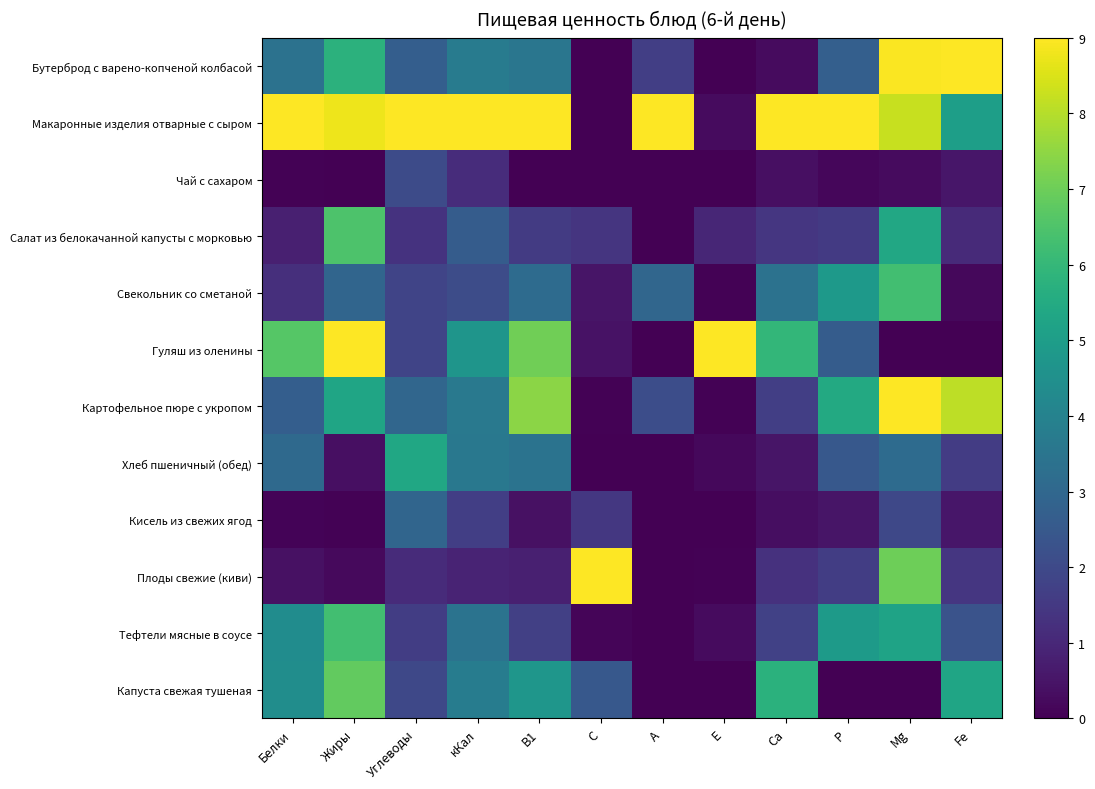

Reading left to right, extract all data points from this chart.

Бутерброд с варено-копченой колбасой: Белки=3.4	Жиры=5.8	Углеводы=2.7	кКал=3.7	В1=3.5	С=0.0	А=1.7	Е=0.0	Са=0.3	Р=2.7	Мg=9.0	Fe=9.0
Макаронные изделия отварные с сыром: Белки=9.0	Жиры=8.8	Углеводы=9.0	кКал=9.0	В1=9.0	С=0.0	А=9.0	Е=0.3	Са=9.0	Р=9.0	Мg=8.2	Fe=5.0
Чай с сахаром: Белки=0.1	Жиры=0.0	Углеводы=2.0	кКал=1.1	В1=0.0	С=0.0	А=0.0	Е=0.0	Са=0.4	Р=0.1	Мg=0.3	Fe=0.5
Салат из белокачанной капусты с морковью: Белки=0.8	Жиры=6.5	Углеводы=1.3	кКал=2.6	В1=1.6	С=1.4	А=0.0	Е=1.0	Са=1.4	Р=1.5	Мg=5.4	Fe=1.1
Свекольник со сметаной: Белки=1.2	Жиры=2.9	Углеводы=1.8	кКал=2.1	В1=3.1	С=0.5	А=3.0	Е=0.1	Са=3.4	Р=4.8	Мg=6.3	Fe=0.2
Гуляш из оленины: Белки=6.6	Жиры=9.0	Углеводы=1.8	кКал=4.7	В1=7.0	С=0.5	А=0.0	Е=9.0	Са=5.9	Р=2.6	Мg=0.0	Fe=0.0
Картофельное пюре с укропом: Белки=2.7	Жиры=5.3	Углеводы=3.0	кКал=3.6	В1=7.4	С=0.0	А=2.1	Е=0.0	Са=1.7	Р=5.5	Мg=9.0	Fe=8.1
Хлеб пшеничный (обед): Белки=3.1	Жиры=0.4	Углеводы=5.4	кКал=3.6	В1=3.4	С=0.0	А=0.0	Е=0.2	Са=0.5	Р=2.5	Мg=3.1	Fe=1.6
Кисель из свежих ягод: Белки=0.1	Жиры=0.1	Углеводы=2.9	кКал=1.7	В1=0.4	С=1.5	А=0.0	Е=0.0	Са=0.3	Р=0.5	Мg=2.0	Fe=0.5
Плоды свежие (киви): Белки=0.4	Жиры=0.2	Углеводы=1.1	кКал=0.9	В1=0.8	С=9.0	А=0.0	Е=0.1	Са=1.3	Р=1.6	Мg=7.0	Fe=1.4
Тефтели мясные в соусе: Белки=4.4	Жиры=6.3	Углеводы=1.6	кКал=3.4	В1=1.7	С=0.1	А=0.0	Е=0.3	Са=1.7	Р=4.9	Мg=5.2	Fe=2.3
Капуста свежая тушеная: Белки=4.4	Жиры=6.9	Углеводы=2.0	кКал=3.8	В1=4.7	С=2.5	А=0.0	Е=0.0	Са=5.7	Р=0.0	Мg=0.0	Fe=5.3